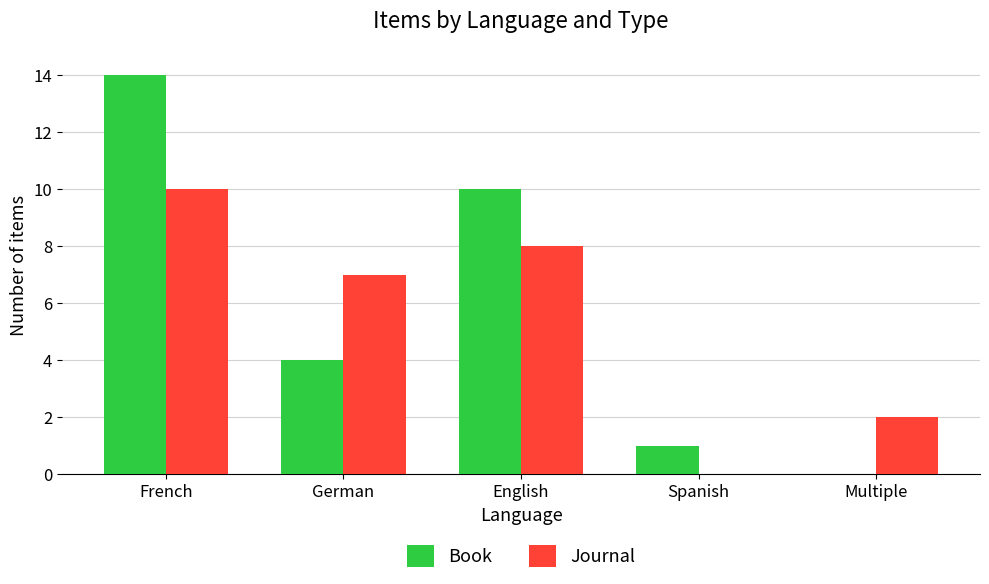

Which series has the largest total across all categories?

Book